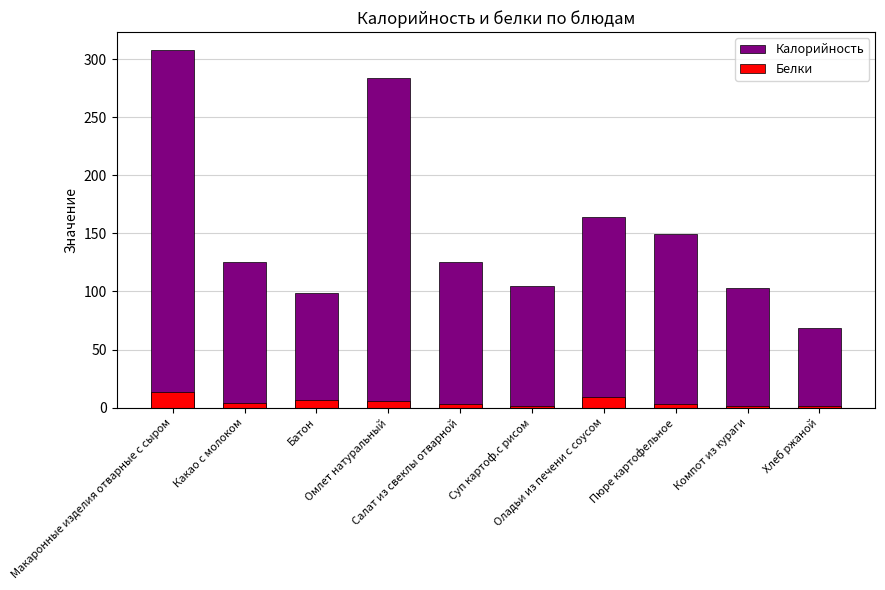

The value of Белки at Хлеб ржаной is 1.7. True or false?

True